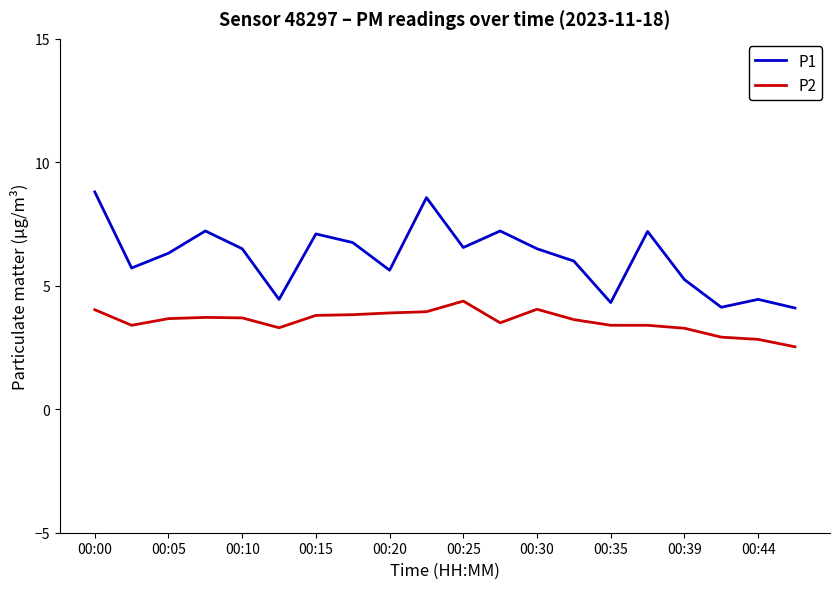

What is the smallest value displayed?

2.5